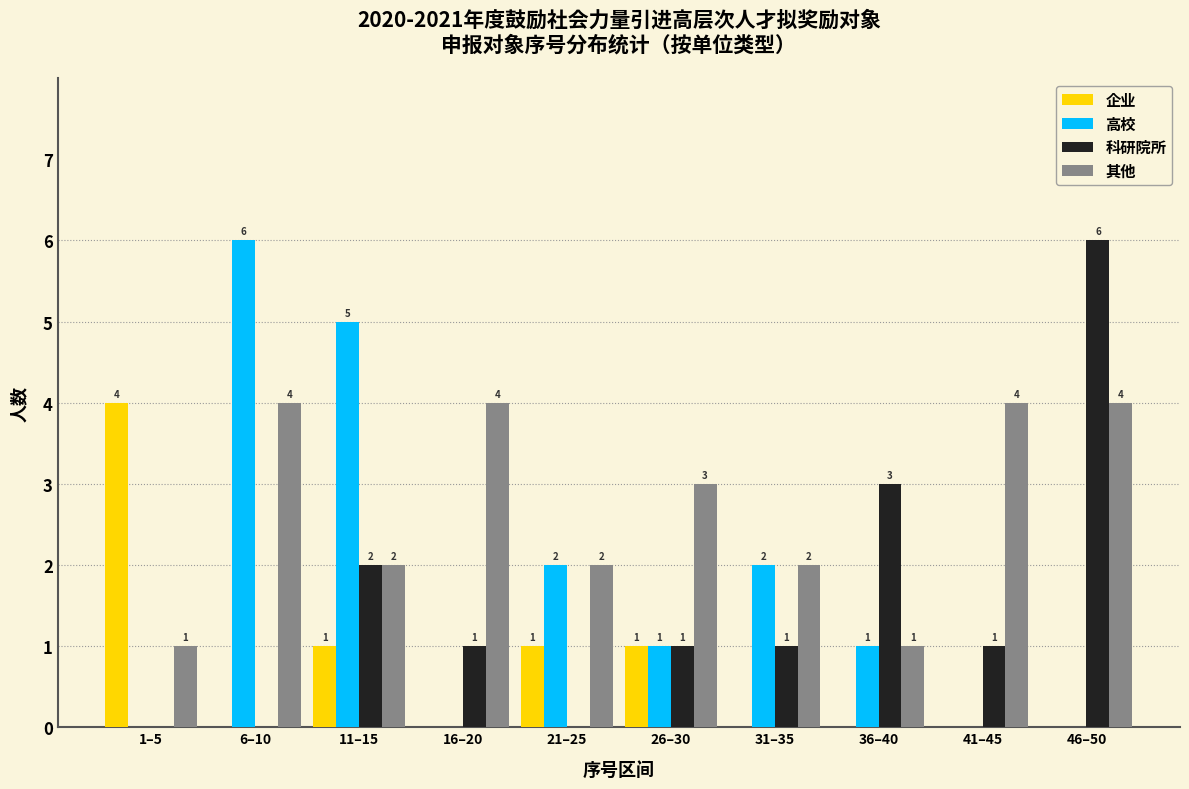

Reading left to right, transcribe all the data shown in this chart.

企业: 1–5=4	6–10=0	11–15=1	16–20=0	21–25=1	26–30=1	31–35=0	36–40=0	41–45=0	46–50=0
高校: 1–5=0	6–10=6	11–15=5	16–20=0	21–25=2	26–30=1	31–35=2	36–40=1	41–45=0	46–50=0
科研院所: 1–5=0	6–10=0	11–15=2	16–20=1	21–25=0	26–30=1	31–35=1	36–40=3	41–45=1	46–50=6
其他: 1–5=1	6–10=4	11–15=2	16–20=4	21–25=2	26–30=3	31–35=2	36–40=1	41–45=4	46–50=4